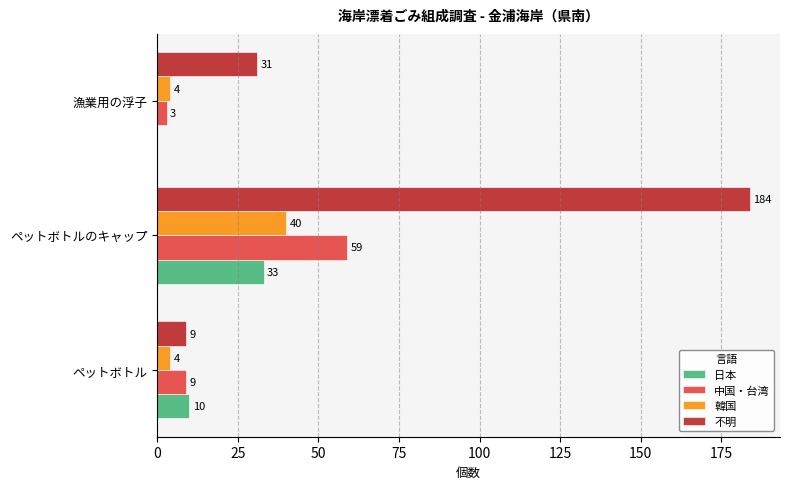

What is the highest value of the 中国・台湾 series?

59